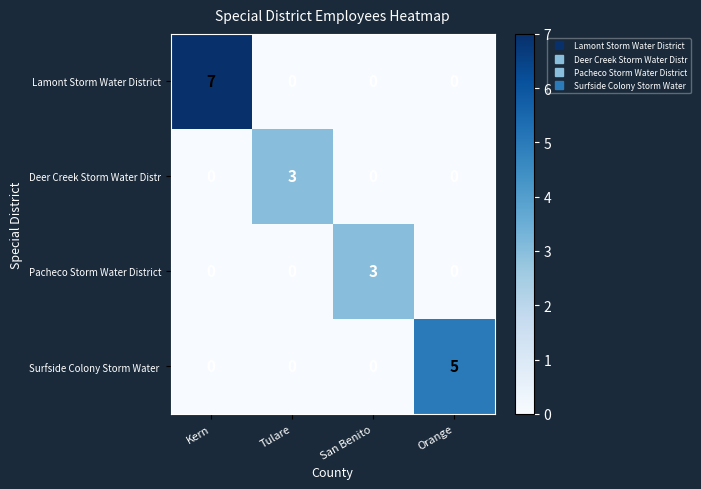

At how many categories does at least one series exceed 2?

4